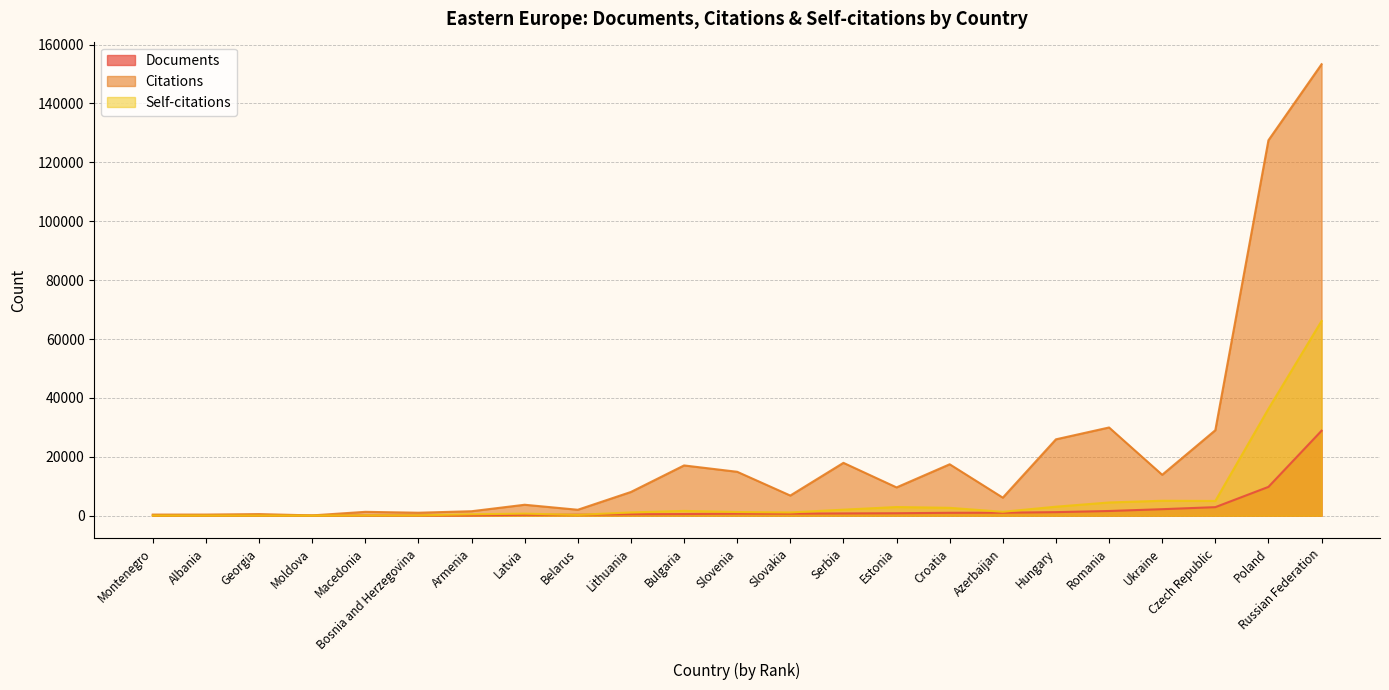

At which label is Documents closest to 14443?

Poland